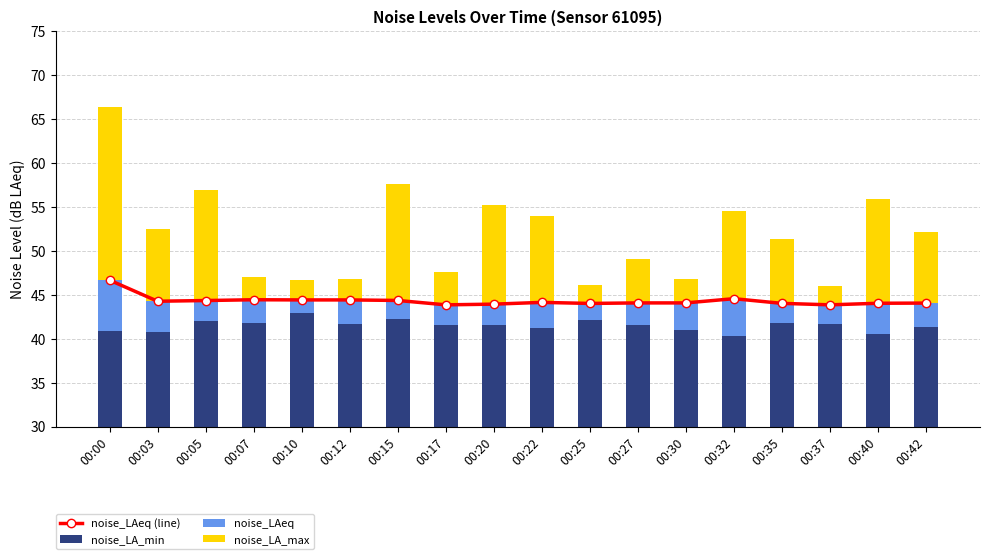

The noise_LAeq (line) series shows 44.4 at 00:15. True or false?

True